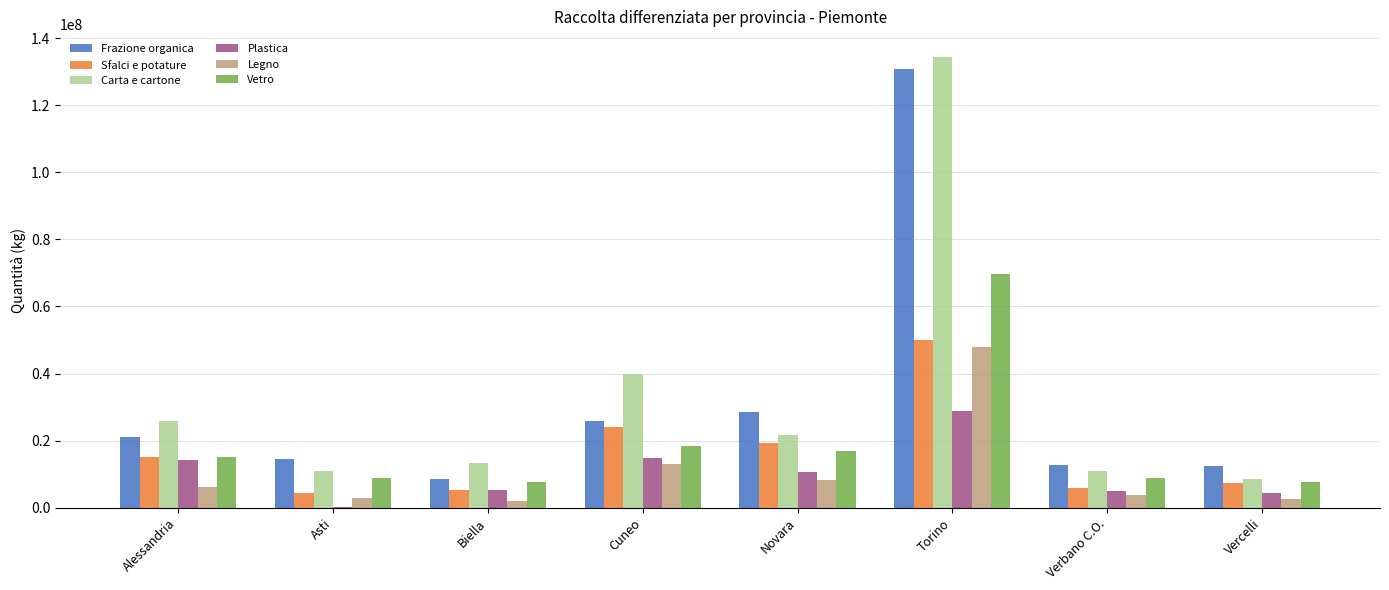

At which label does Frazione organica reach its peak?

Torino